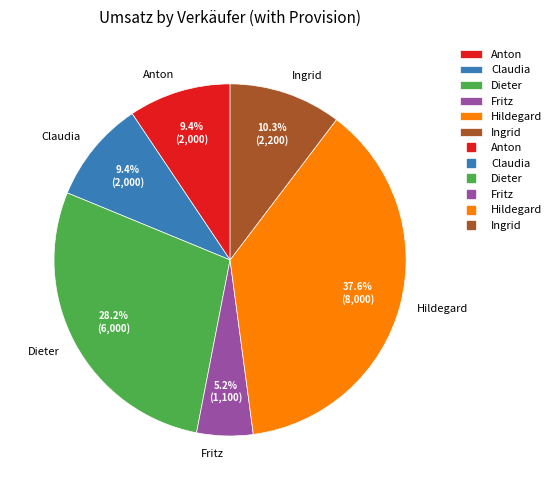

Does any single category account for the majority?

No